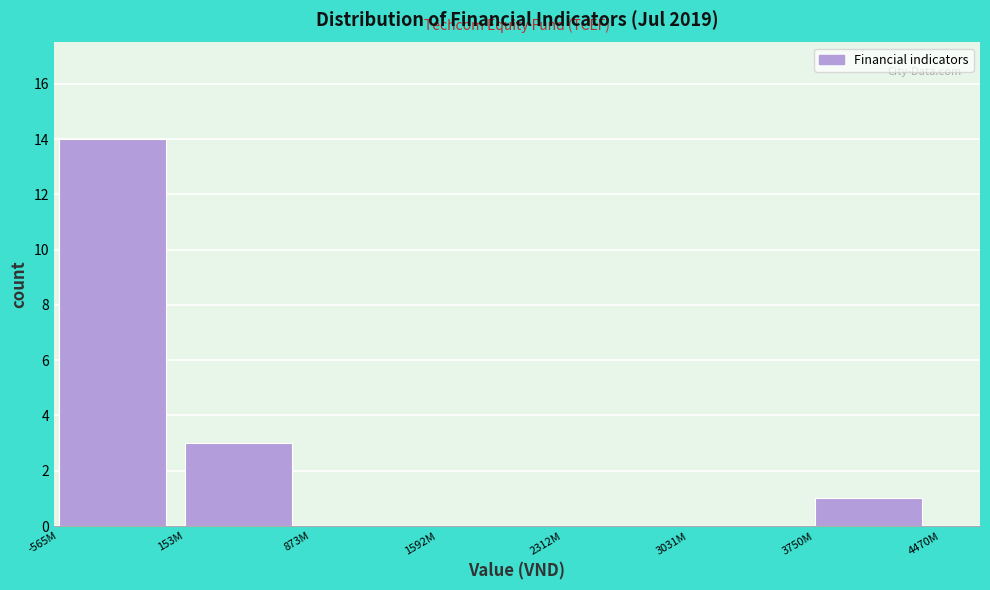

Reading right to left, list all the values displayed in this chart.

3750M=1	3031M=0	2312M=0	1592M=0	873M=0	153M=3	-565M=14